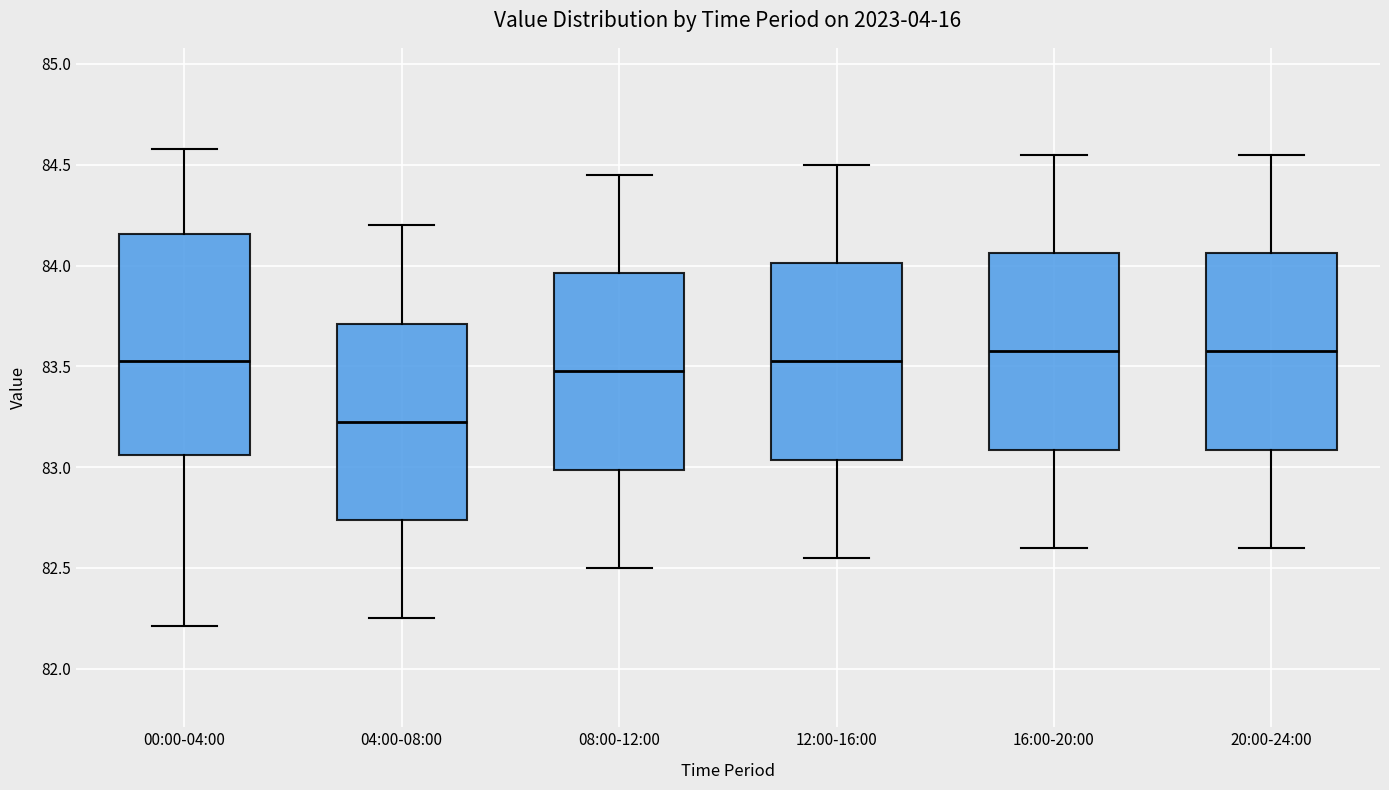

Where does the lower whisker of the box for 04:00-08:00 end on the y-axis? The values are not printed on the chart, so give them approximately, as read against the axis.

82.25